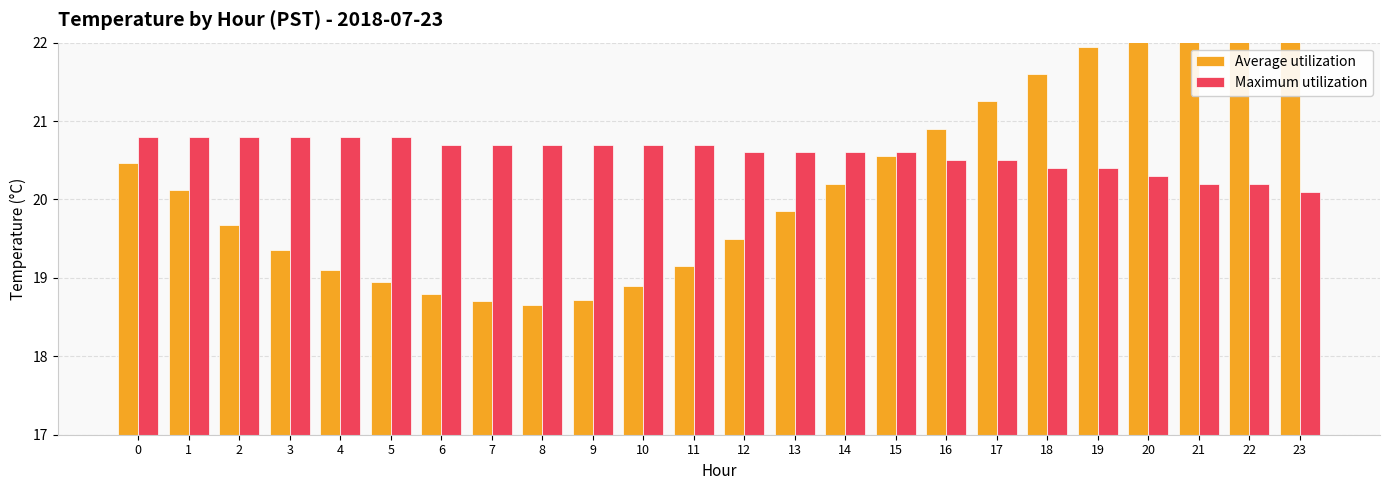

Is it true that Maximum utilization equals 10.1 at 15?

False